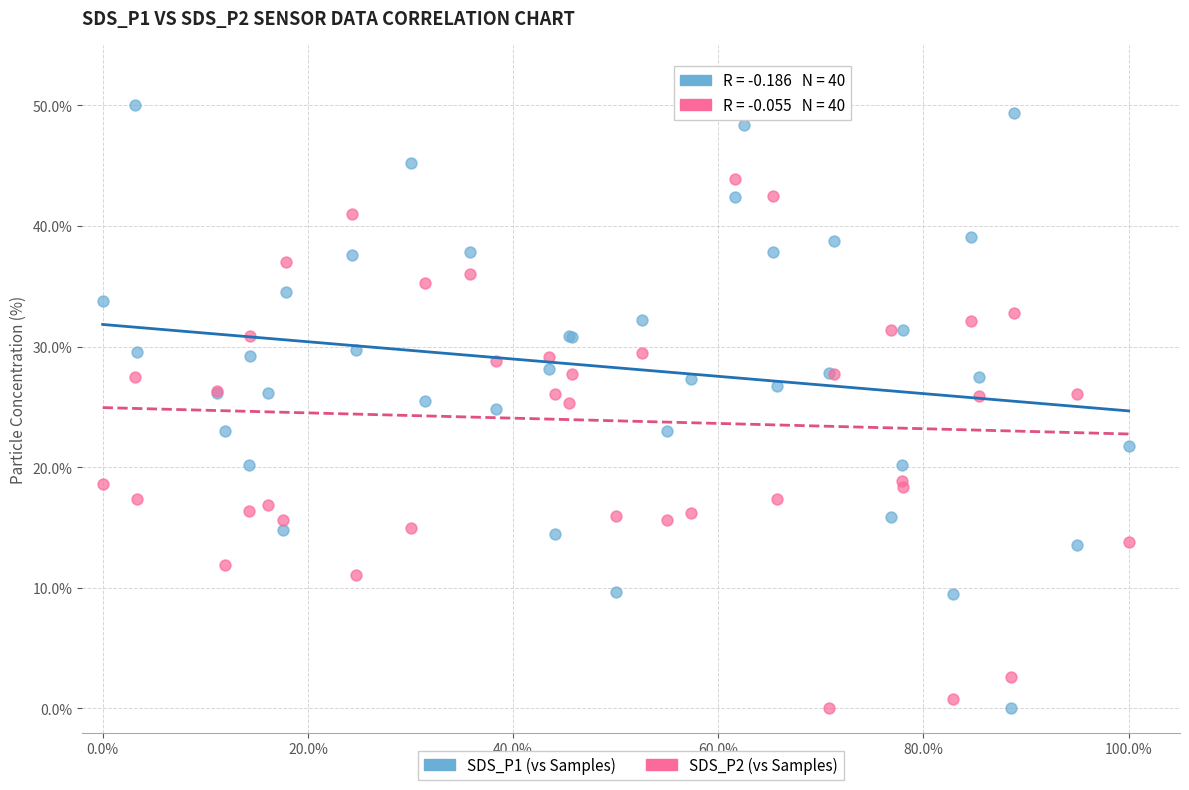

What is the X range (max minus min) for the scatter plot?

1.0